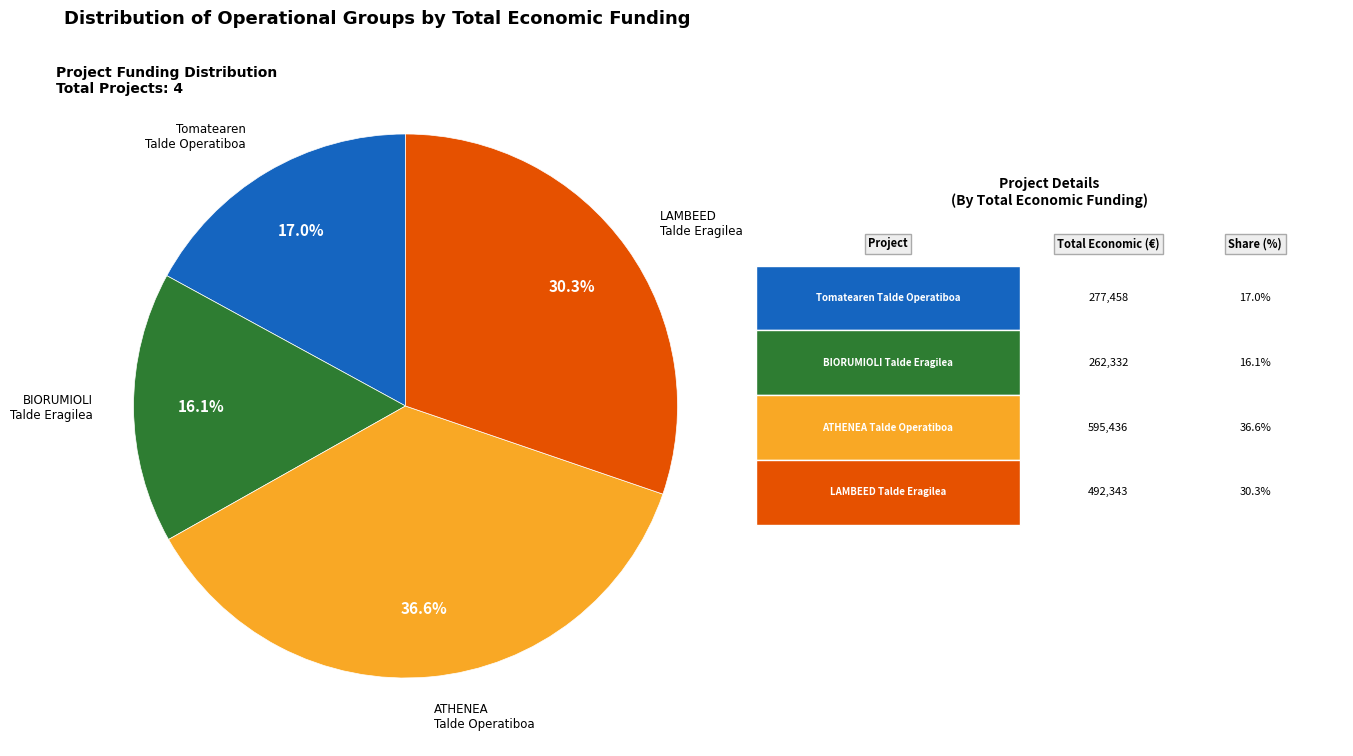

Is there a majority slice in this chart?

No